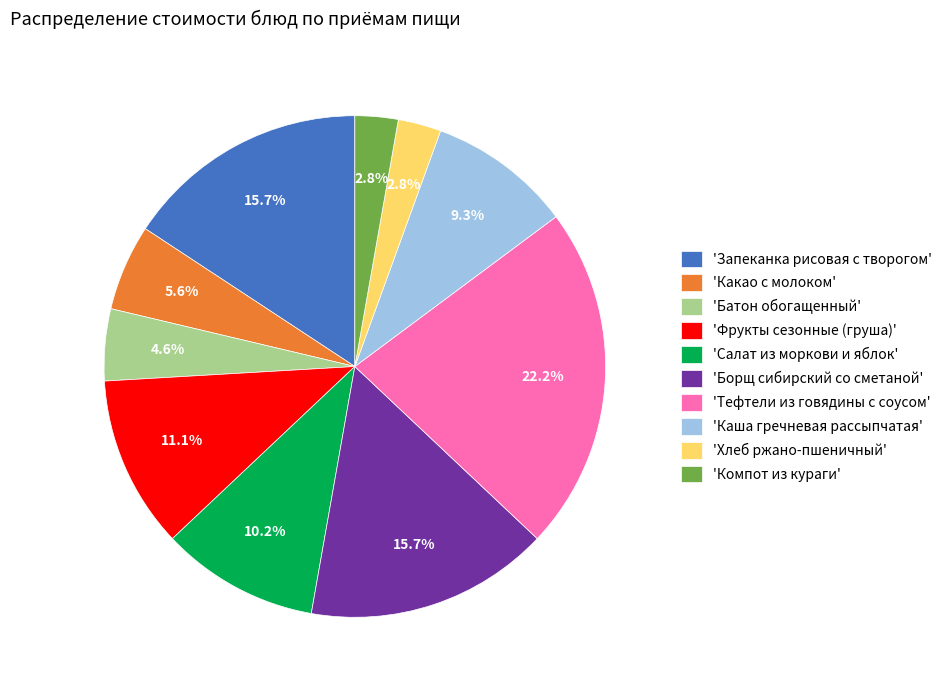

What is the total percentage of 'Салат из моркови и яблок' and 'Хлеб ржано-пшеничный'?

13.0%